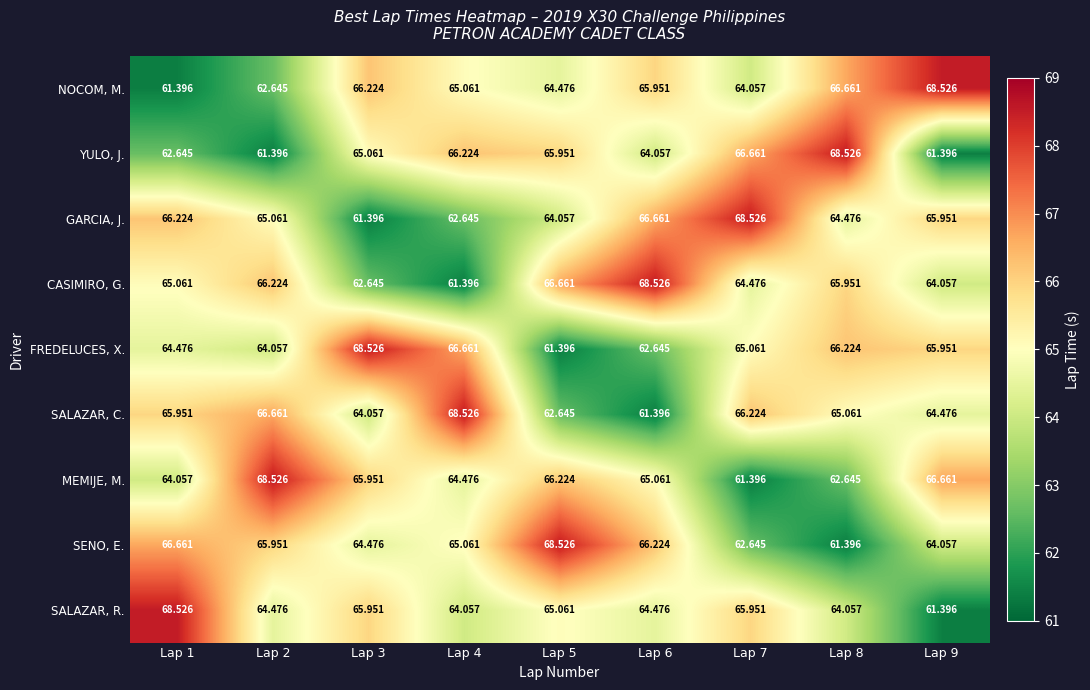

Rank the series at Lap 8 from highest to lowest value.

YULO, J., NOCOM, M., FREDELUCES, X., CASIMIRO, G., SALAZAR, C., GARCIA, J., SALAZAR, R., MEMIJE, M., SENO, E.